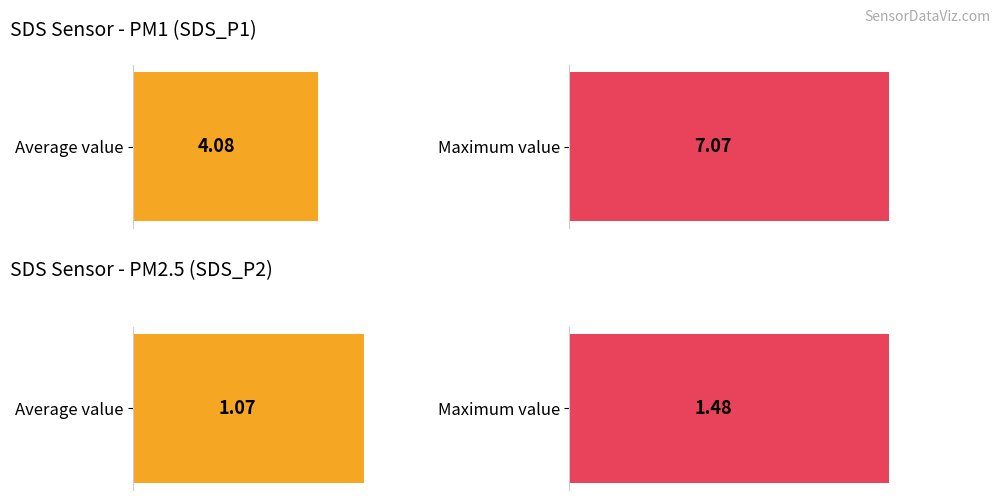

Count the number of data series in this chart.

2